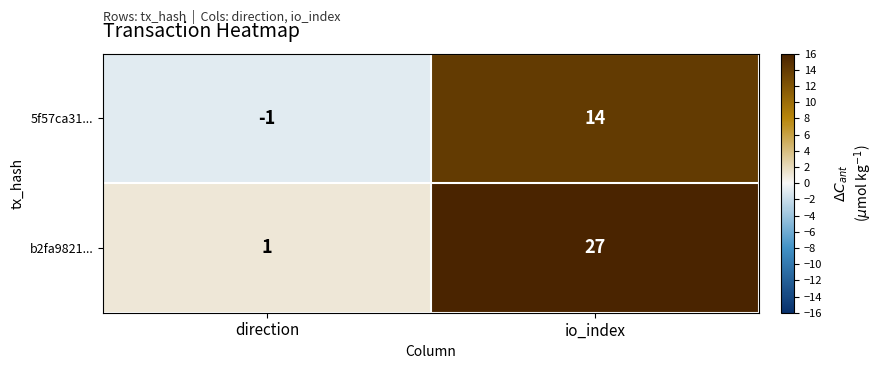

Which category has the highest value across all series?

io_index